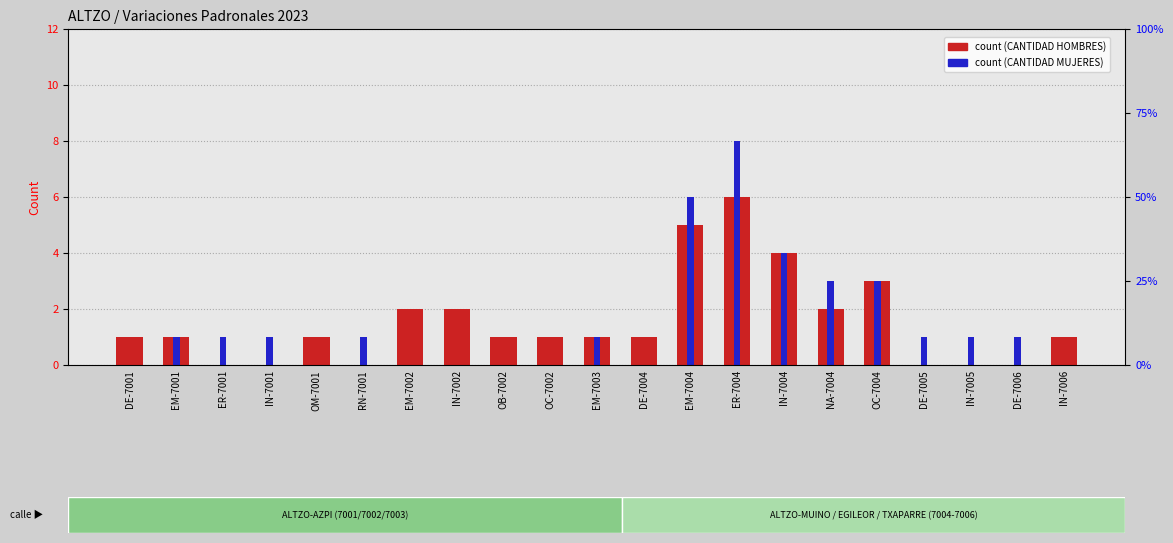

Reading right to left, what are all the values shown in this chart?

CANTIDAD HOMBRES: 1	0	0	0	3	2	4	6	5	1	1	1	1	2	2	0	1	0	0	1	1
CANTIDAD MUJERES: 0	1	1	1	3	3	4	8	6	0	1	0	0	0	0	1	0	1	1	1	0